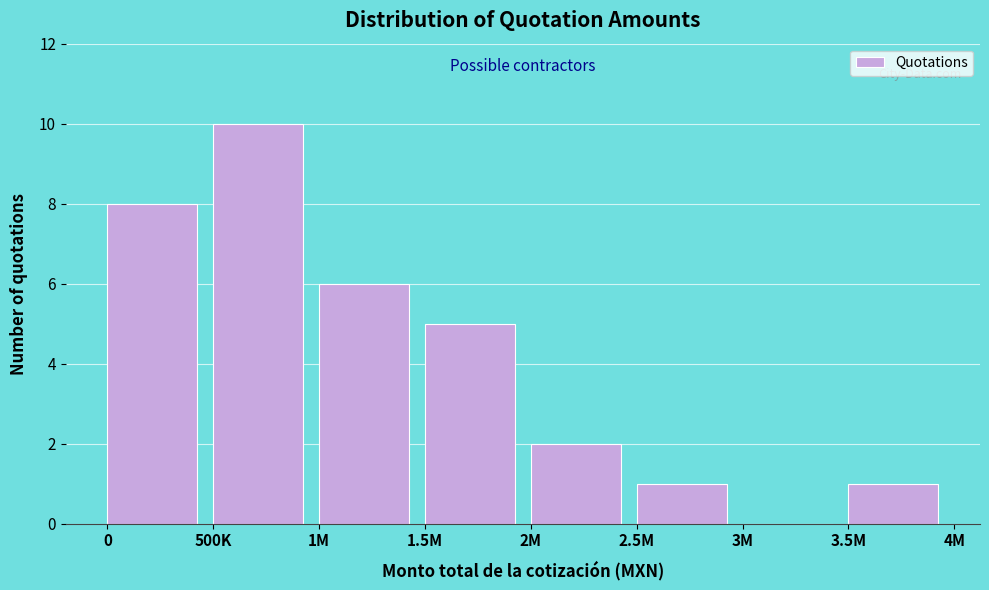

Reading left to right, extract all data points from this chart.

0=8	500K=10	1M=6	1.5M=5	2M=2	2.5M=1	3M=0	3.5M=1